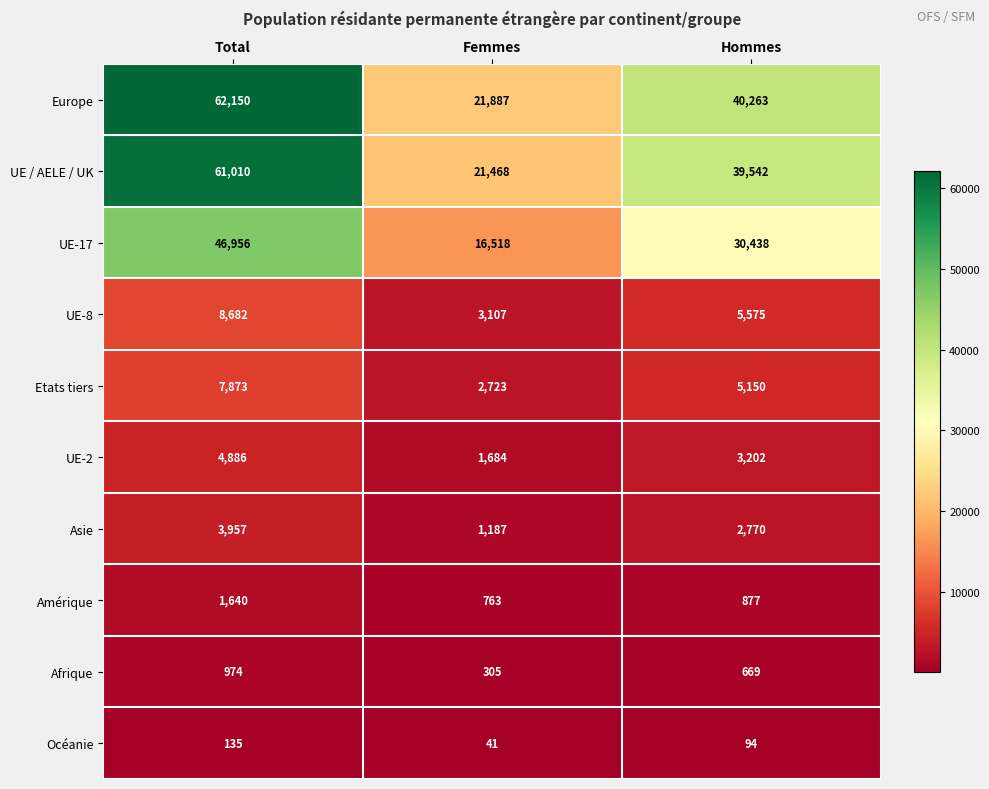

What is the minimum value shown in the chart?

41